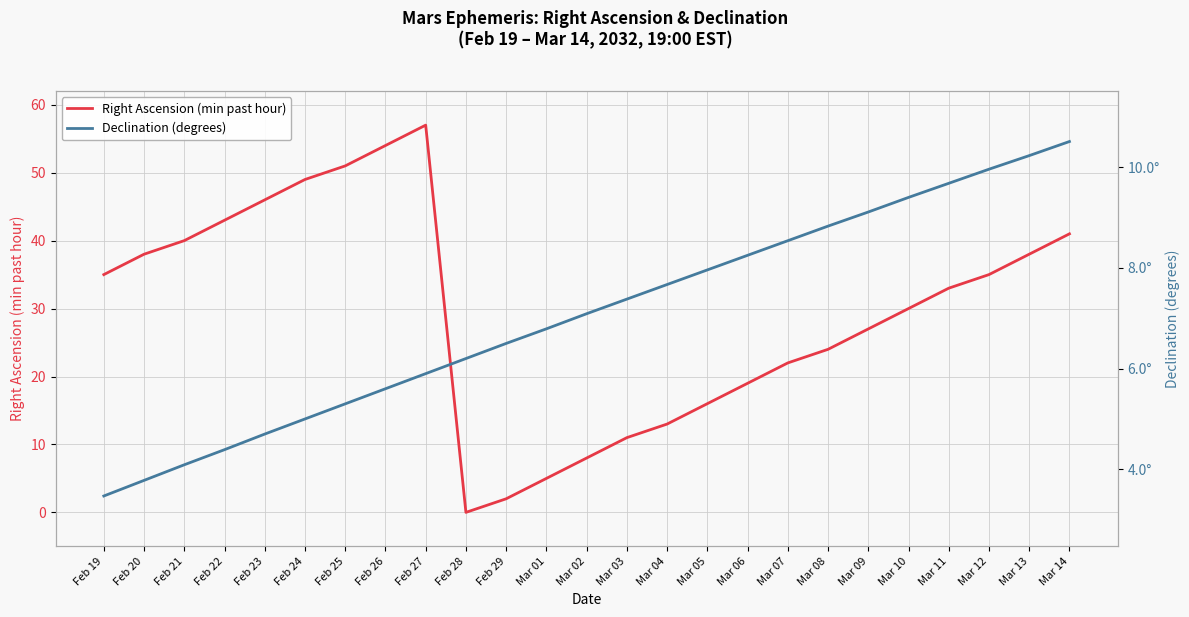

Count the number of data series in this chart.

2